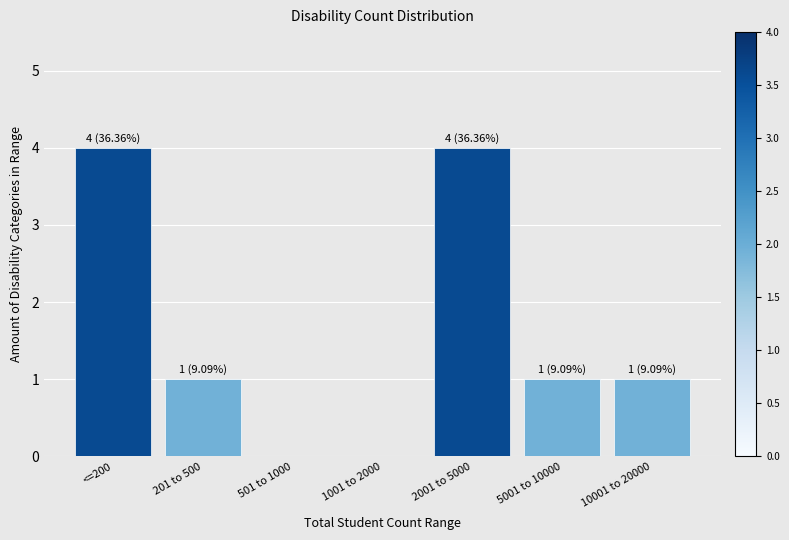

Reading left to right, what are all the values shown in this chart?

<=200=4	201 to 500=1	501 to 1000=0	1001 to 2000=0	2001 to 5000=4	5001 to 10000=1	10001 to 20000=1